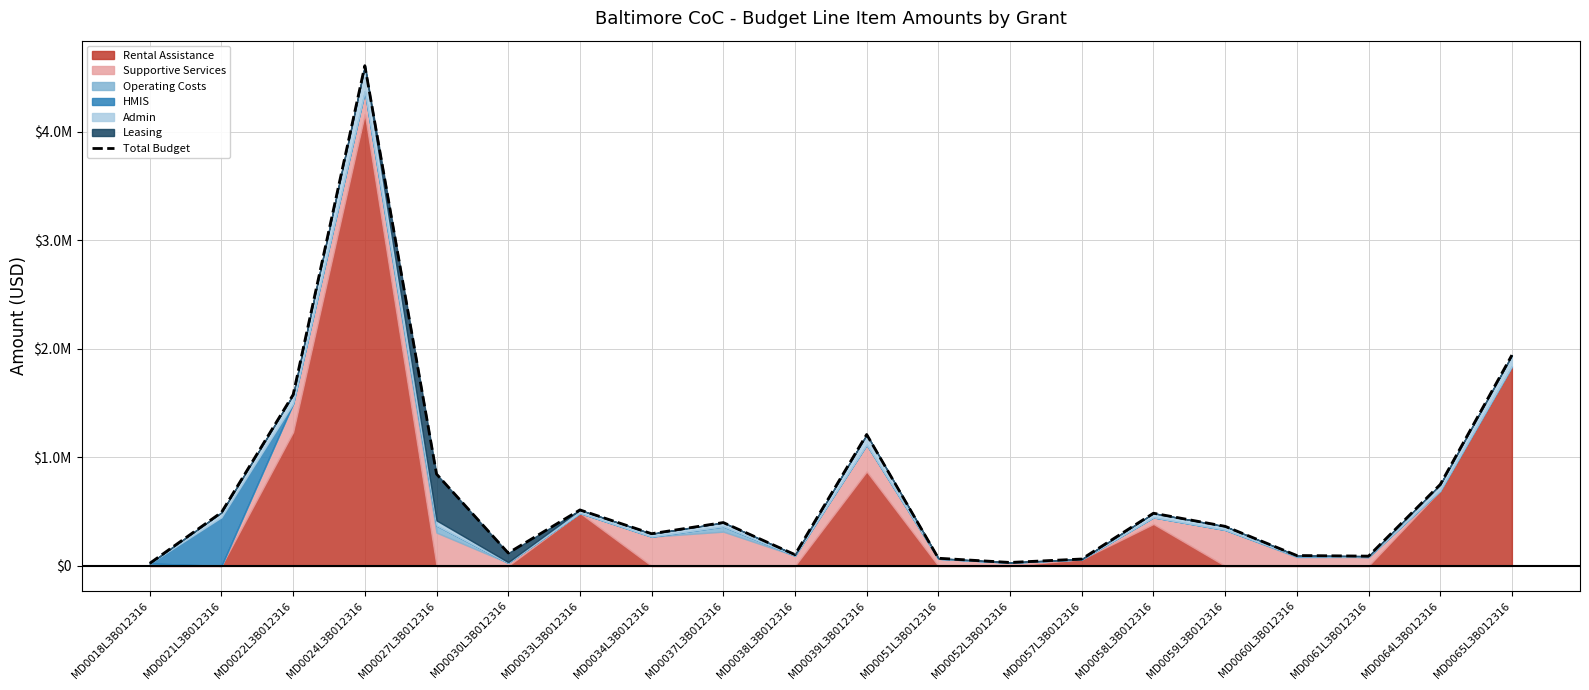

Between MD0021L3B012316 and MD0039L3B012316, which is larger?

MD0039L3B012316